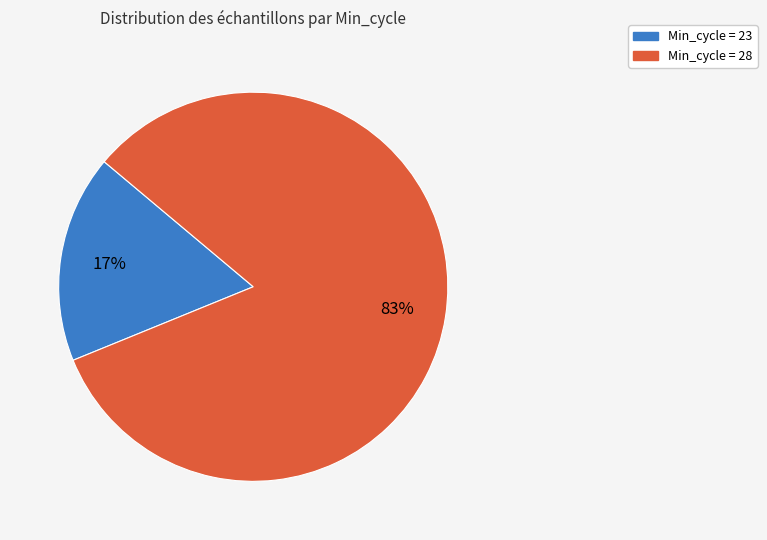

To the nearest percent, what is the average slice percentage?

50%